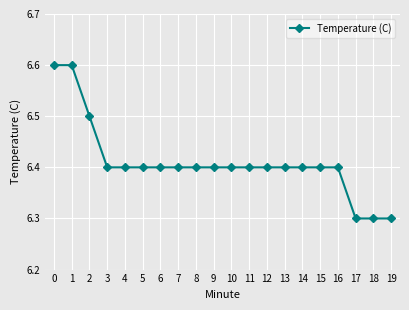

Between 9 and 19, which is larger?

9